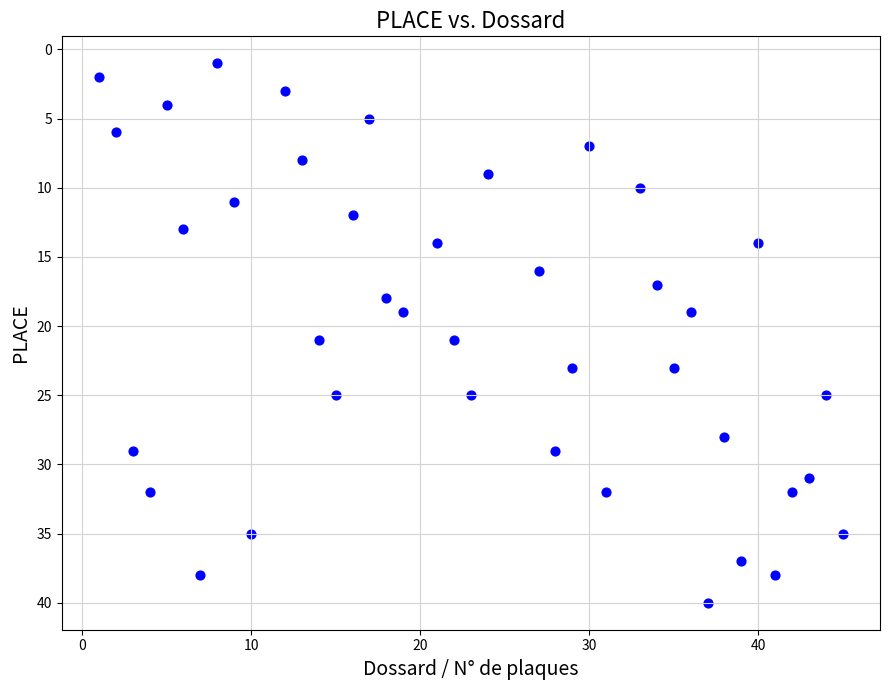

What is the range of Y values (max minus min)?

39